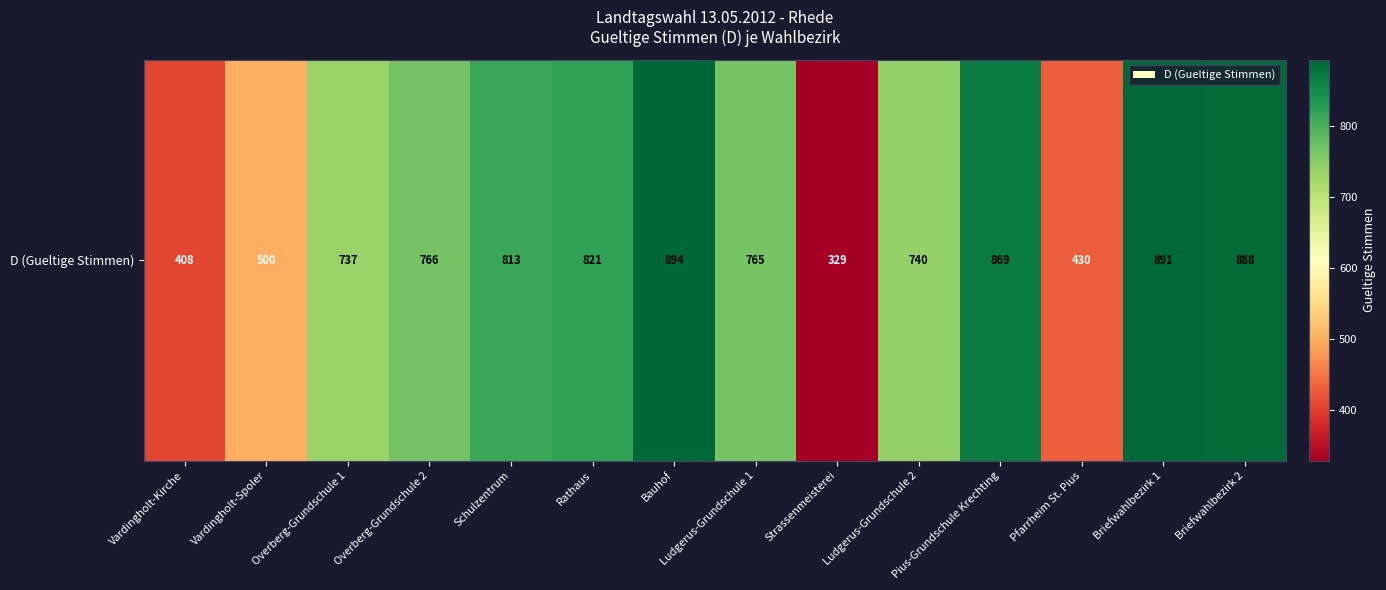

The value at Ludgerus-Grundschule 2 is 194. True or false?

False